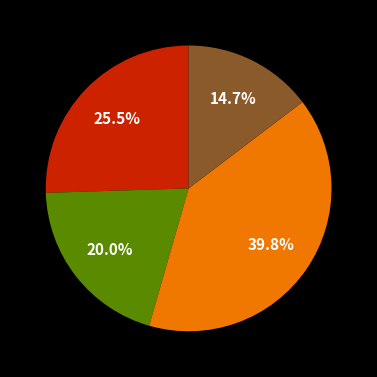

Does any single category account for the majority?

No